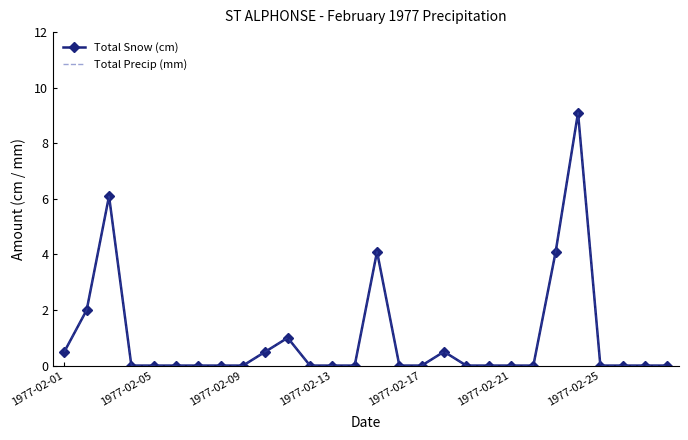

How many categories are shown in the chart?

28